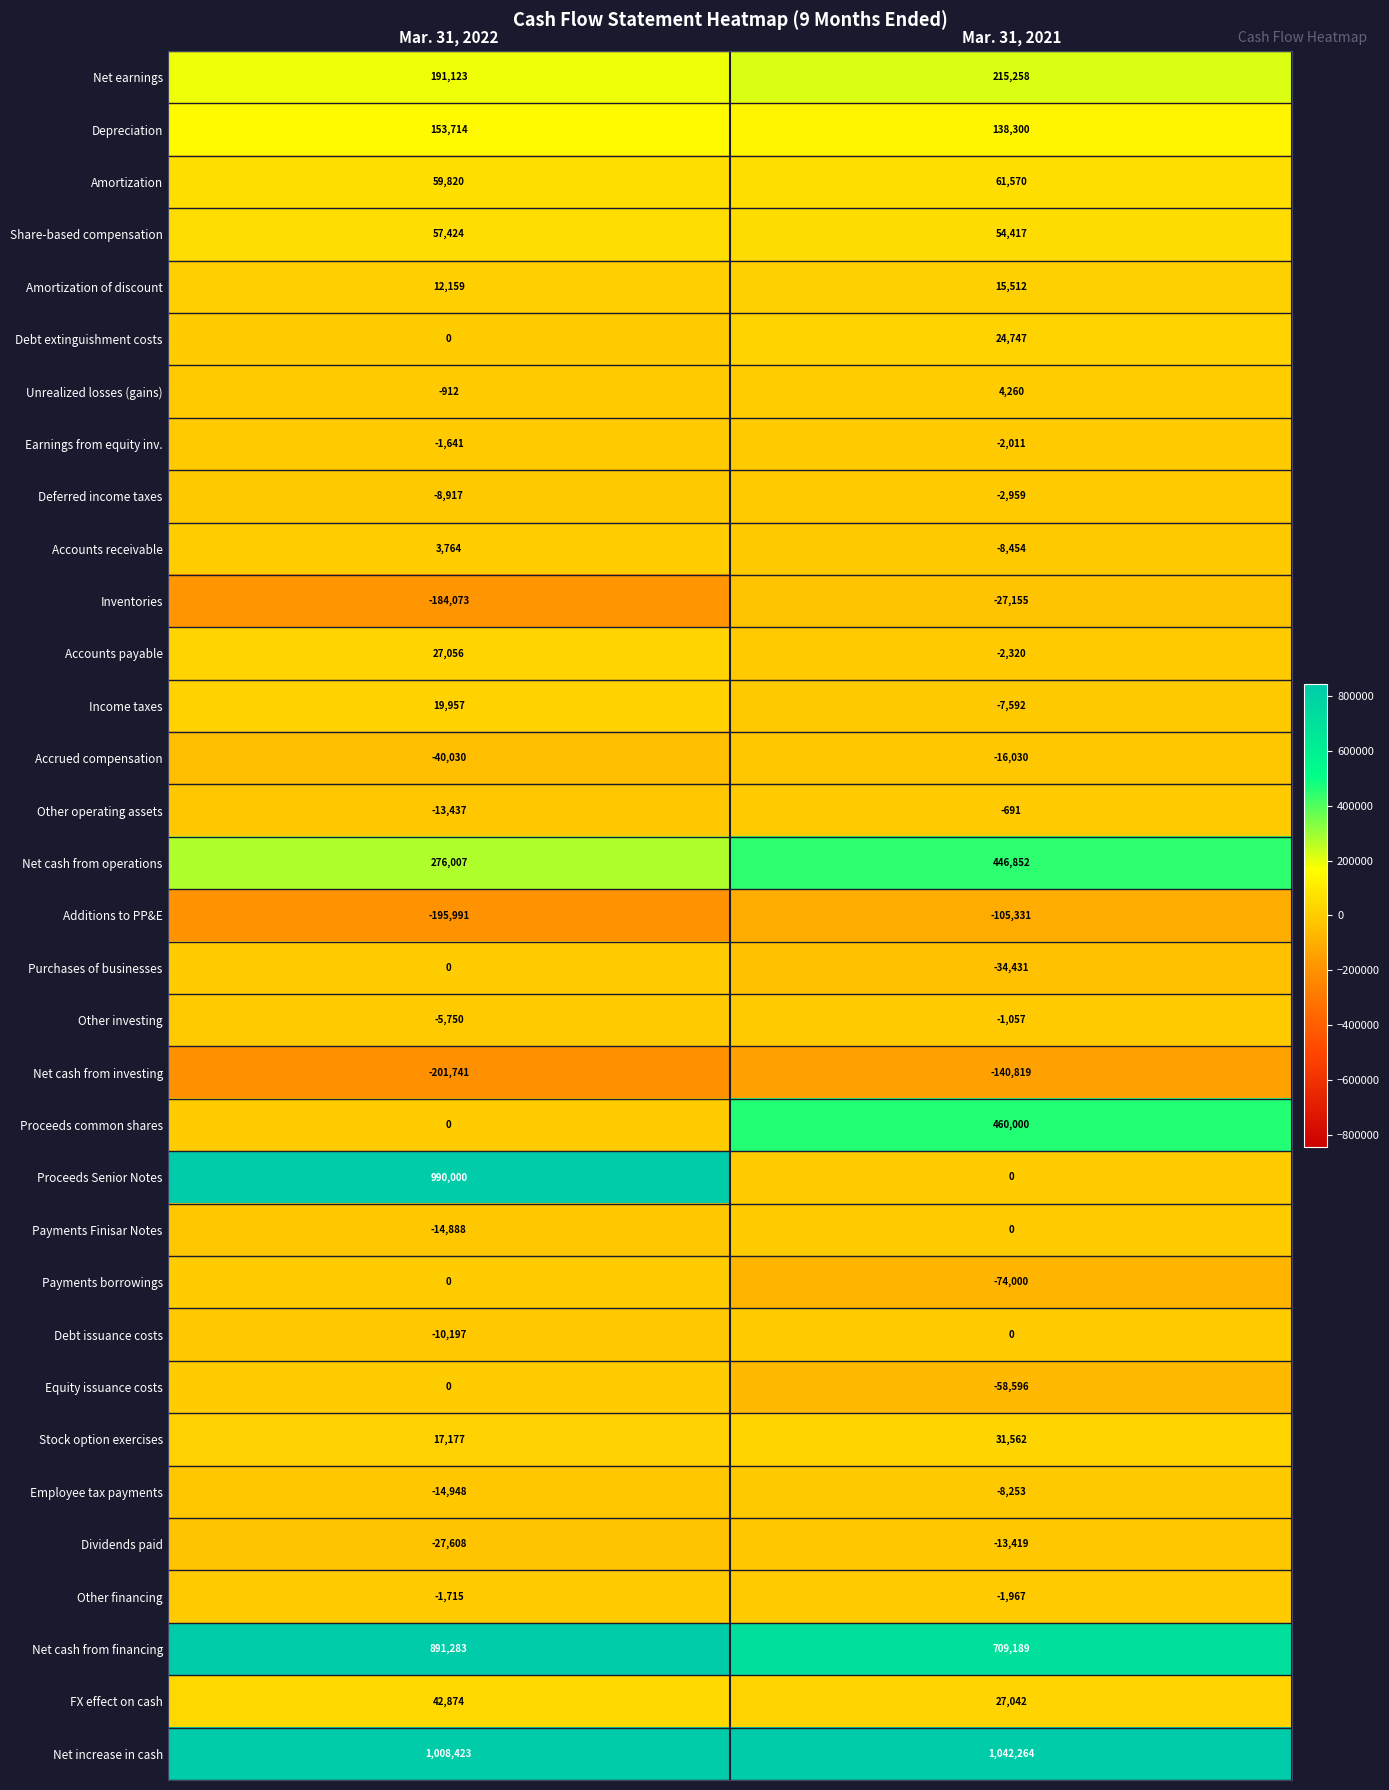

At which category is the sum across all series the highest?

Mar. 31, 2022